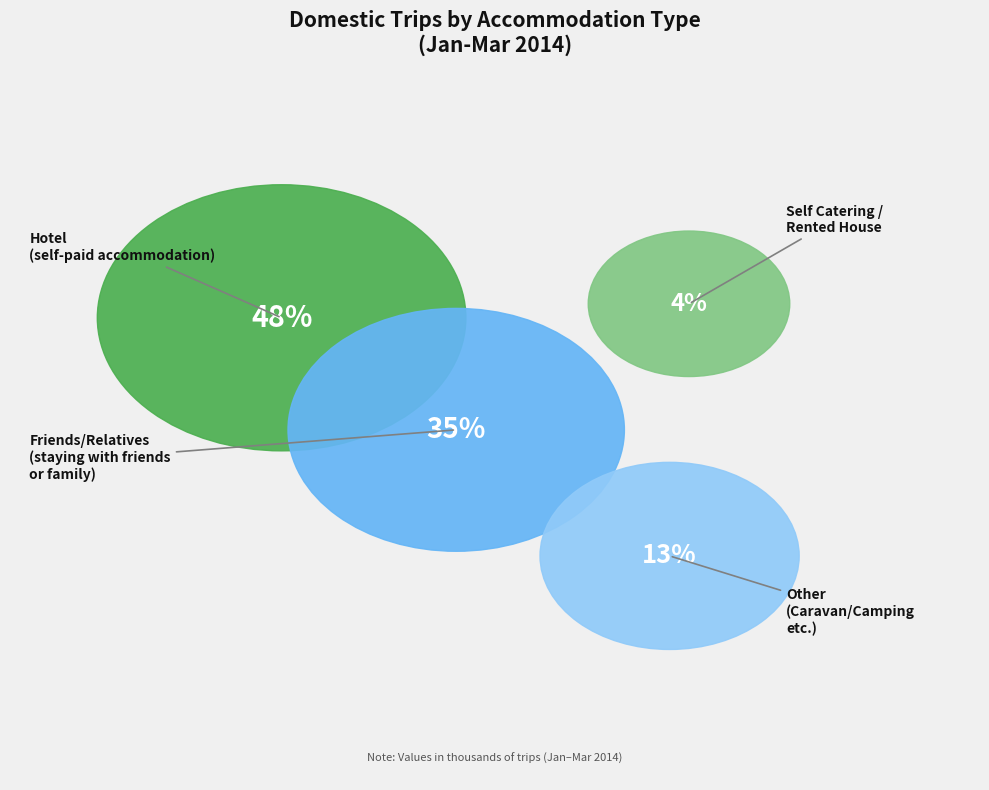

Is there any slice that represents more than half of the pie?

No